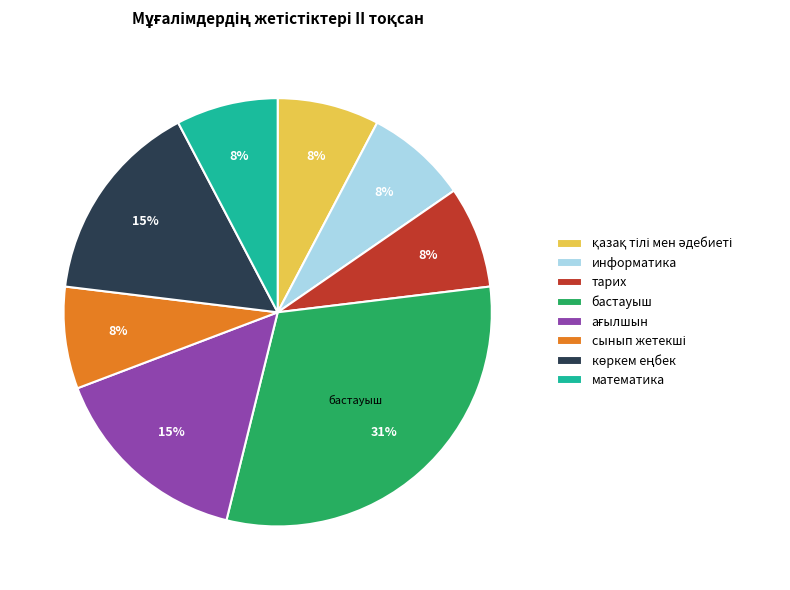

Count the number of slices in the pie.

8